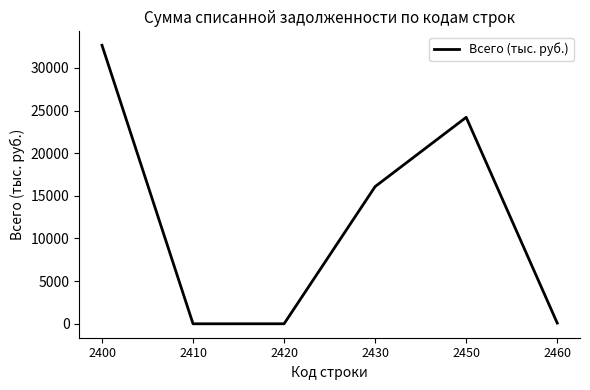

The chart shows a value of 24204 at 2450. True or false?

True